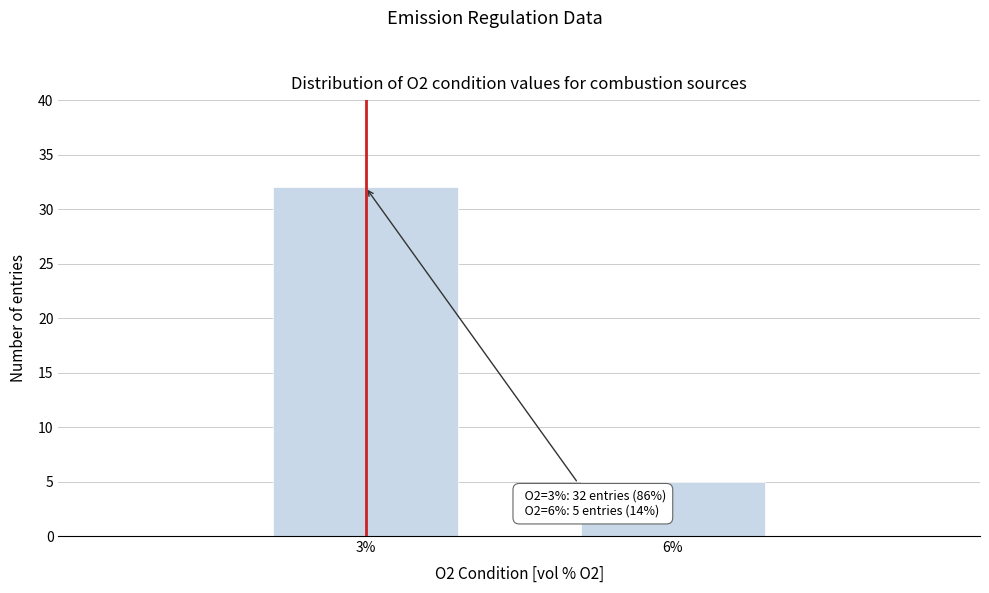

Reading left to right, list all the values displayed in this chart.

3%=32	6%=5